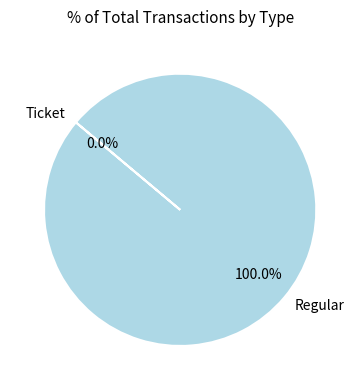

To the nearest percent, what portion does Regular represent?

100%